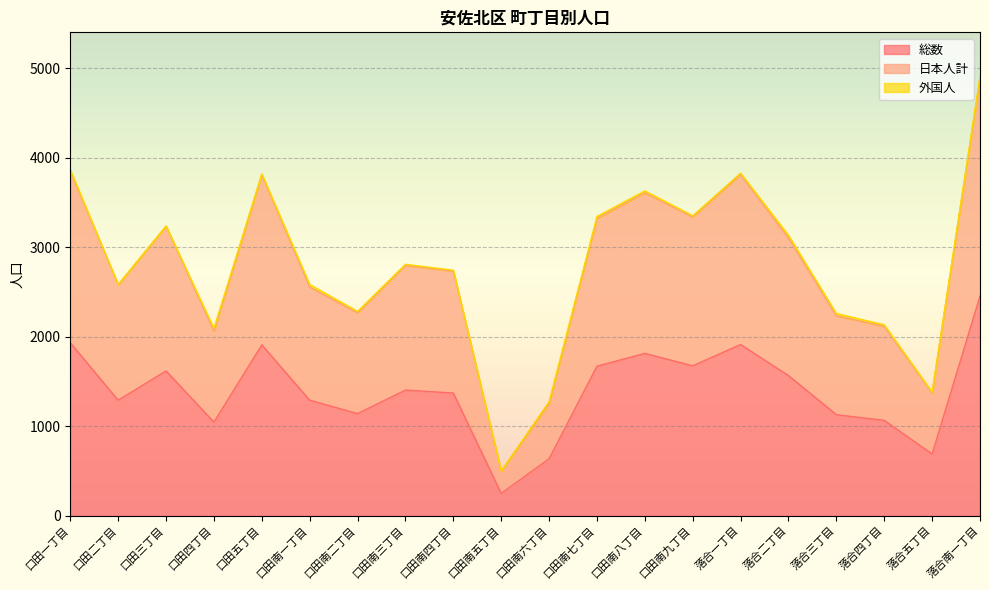

At which label does 総数 first exceed 1405?

口田一丁目